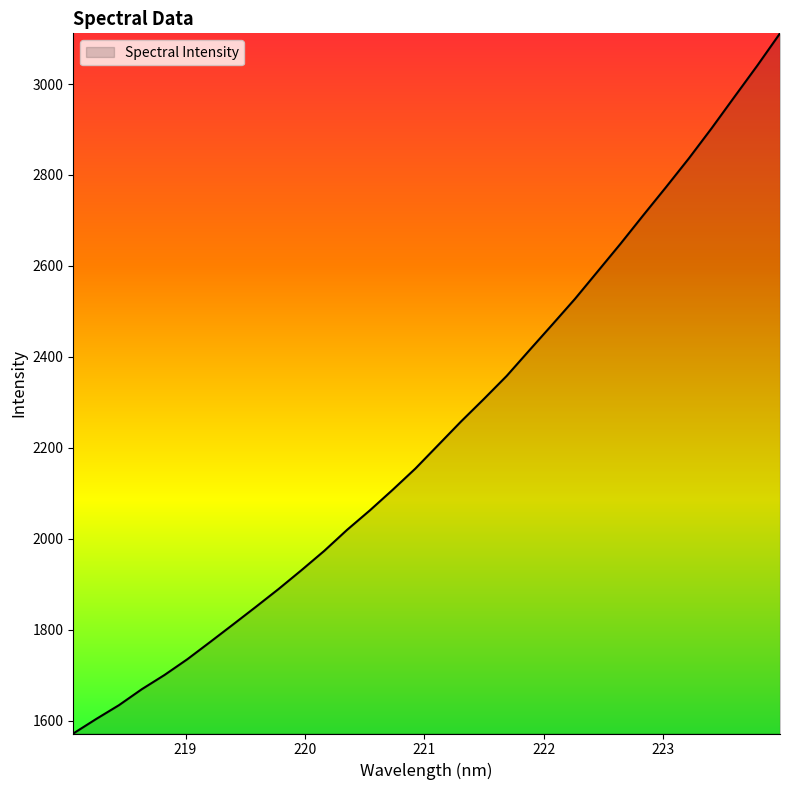

What is the difference between the maximum and minimum values?

1539.7